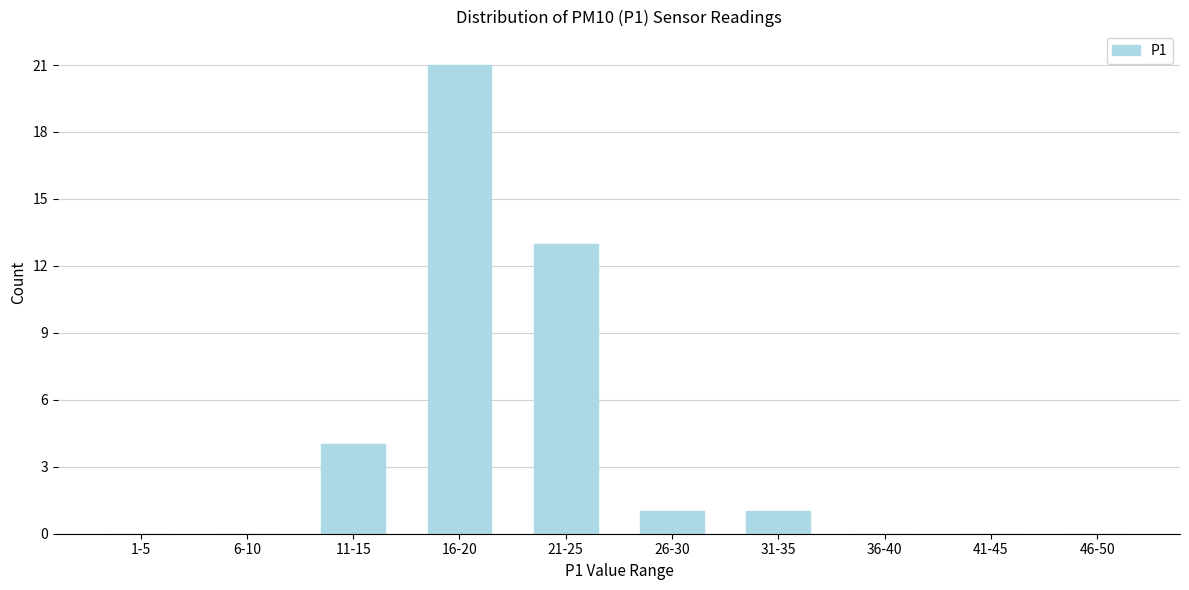

Reading right to left, transcribe all the data shown in this chart.

46-50=0	41-45=0	36-40=0	31-35=1	26-30=1	21-25=13	16-20=21	11-15=4	6-10=0	1-5=0